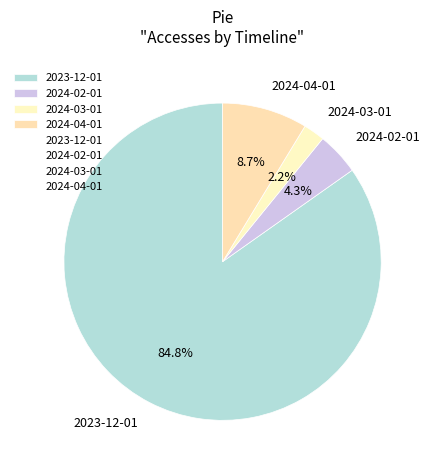

To the nearest percent, what portion does 2024-02-01 represent?

4%